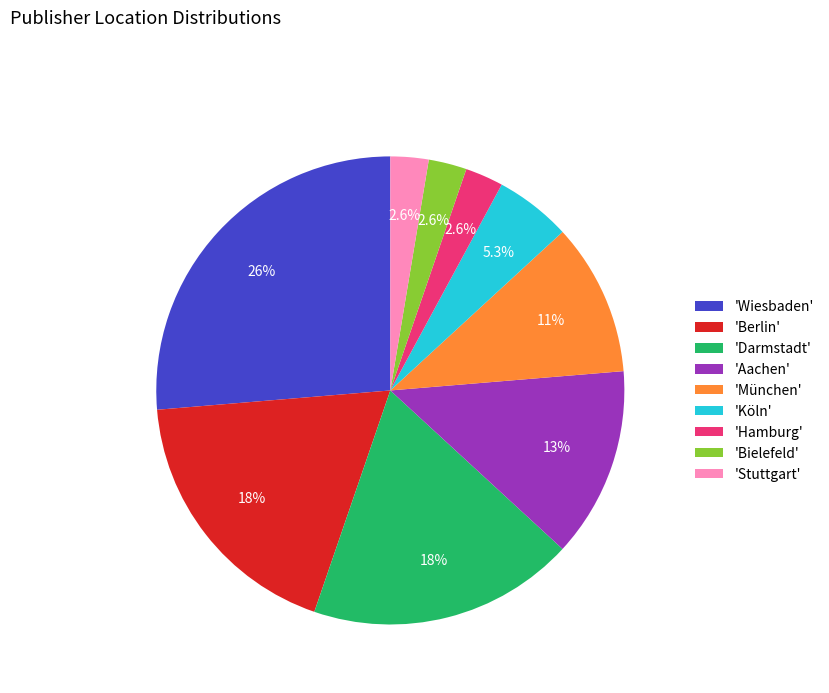

How many segments does this pie chart have?

9